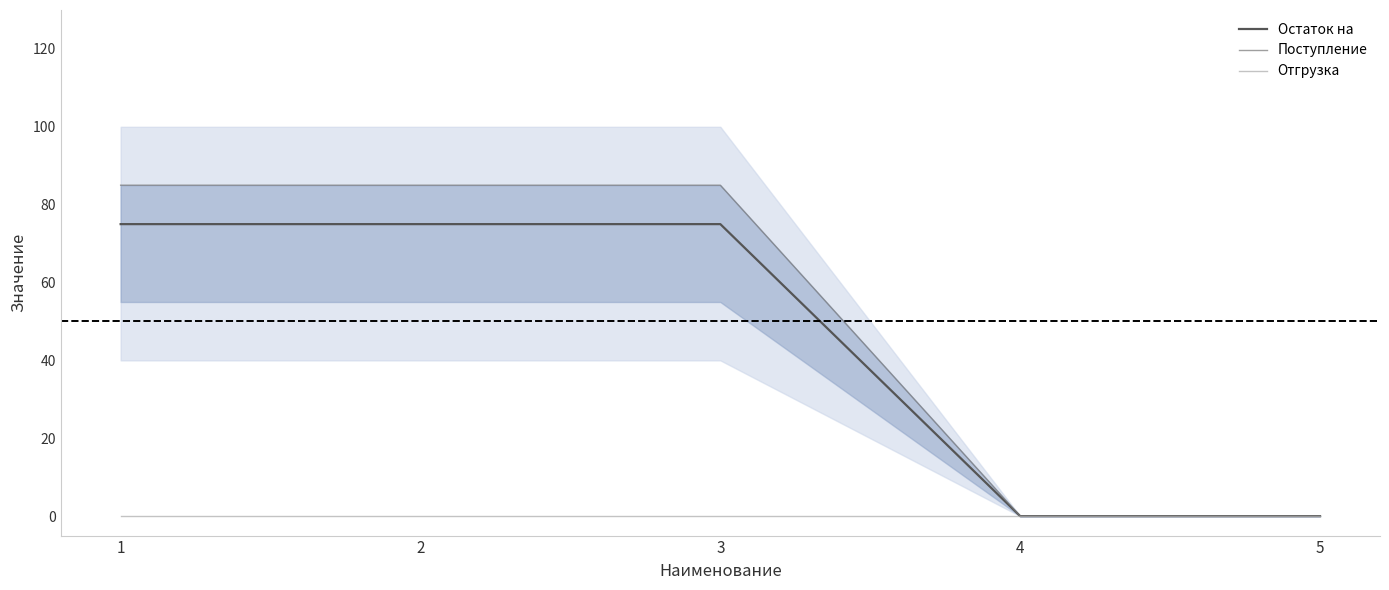

The Отгрузка series shows 0 at 1. True or false?

True